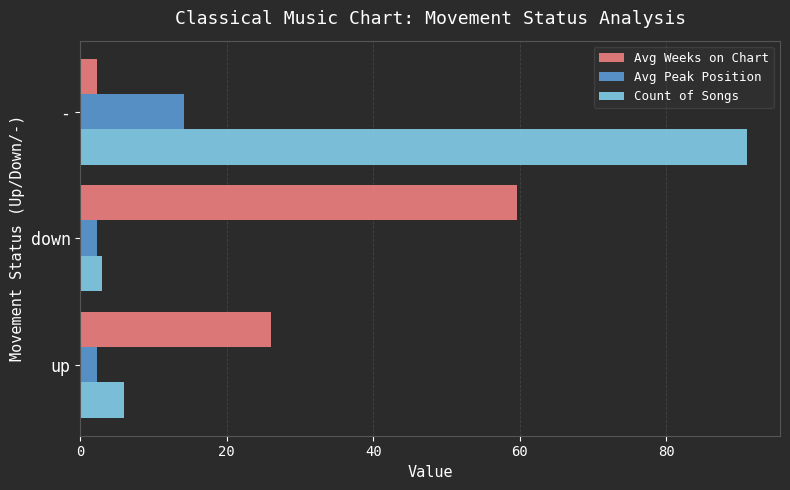

Rank the series at - from highest to lowest value.

Count of Songs, Avg Peak Position, Avg Weeks on Chart